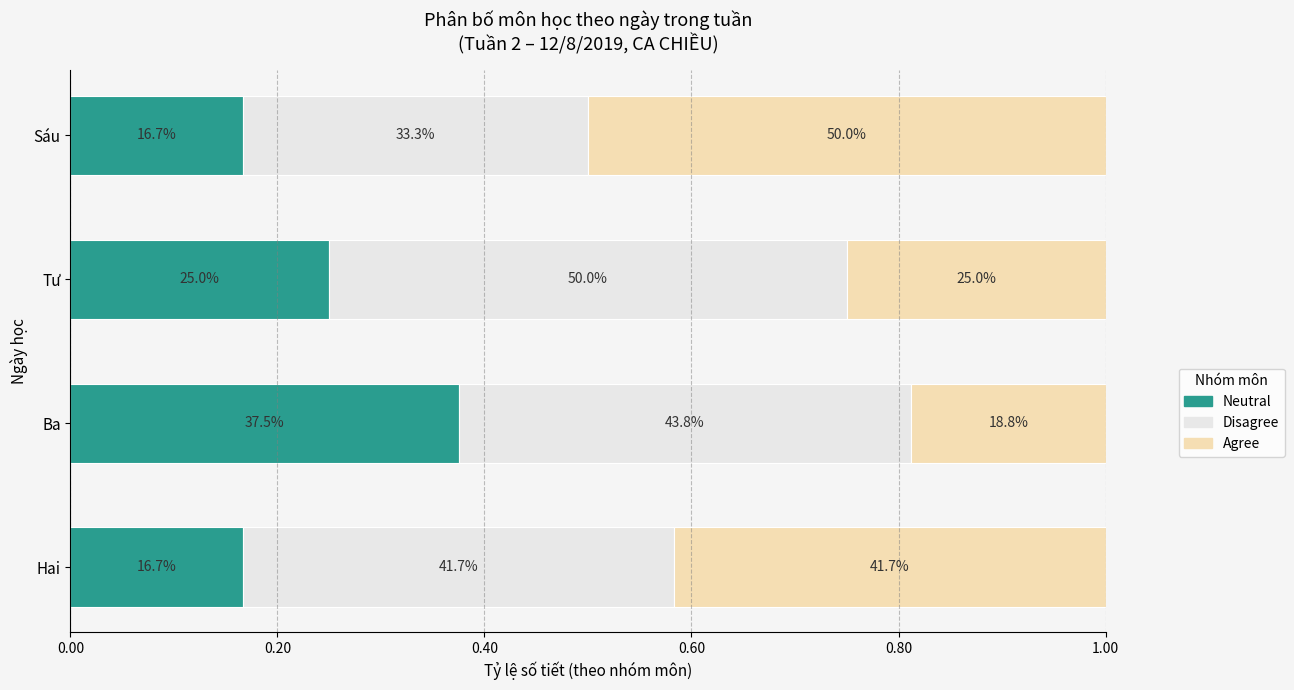

What are all the series names shown in the legend?

Neutral, Disagree, Agree